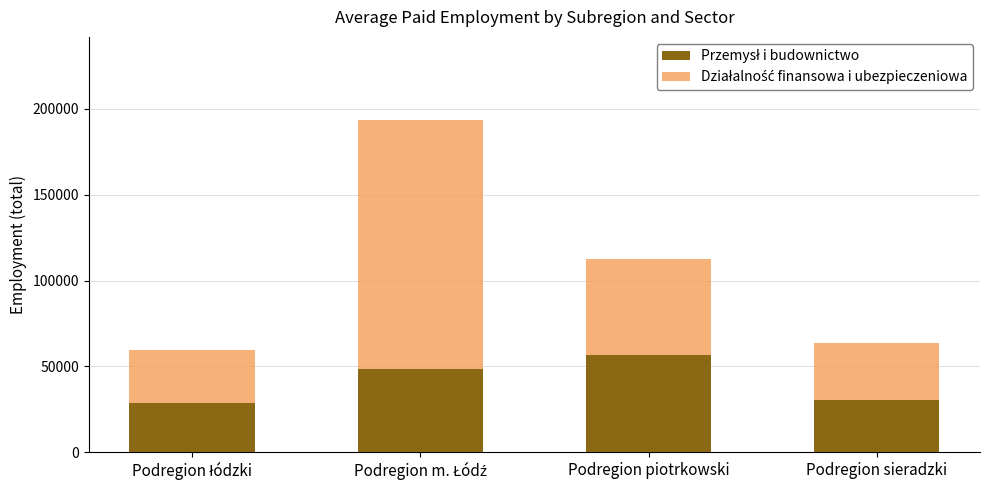

Does the chart contain stacked bars?

Yes